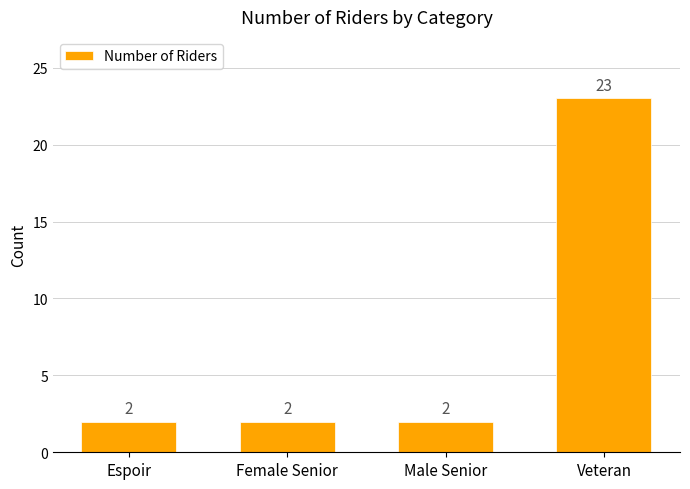

Is it true that the value at Female Senior is 3?

False